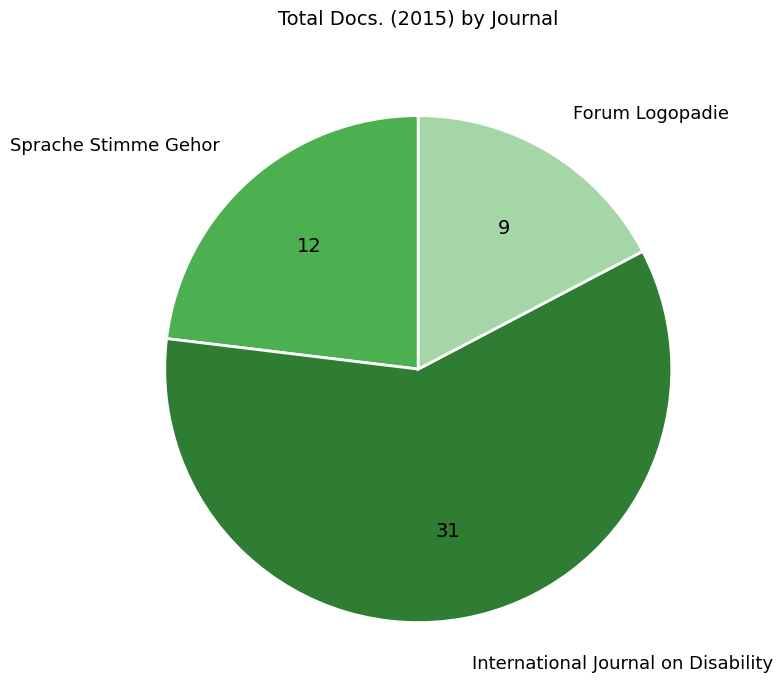

What is the ratio of the value at Sprache Stimme Gehor to the value at Forum Logopadie?

1.3